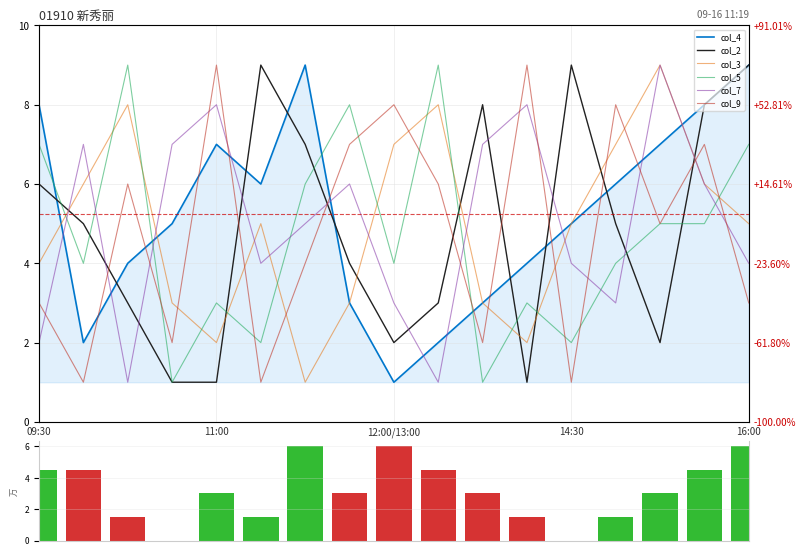

How many col_4 values are between 3 and 7?

10